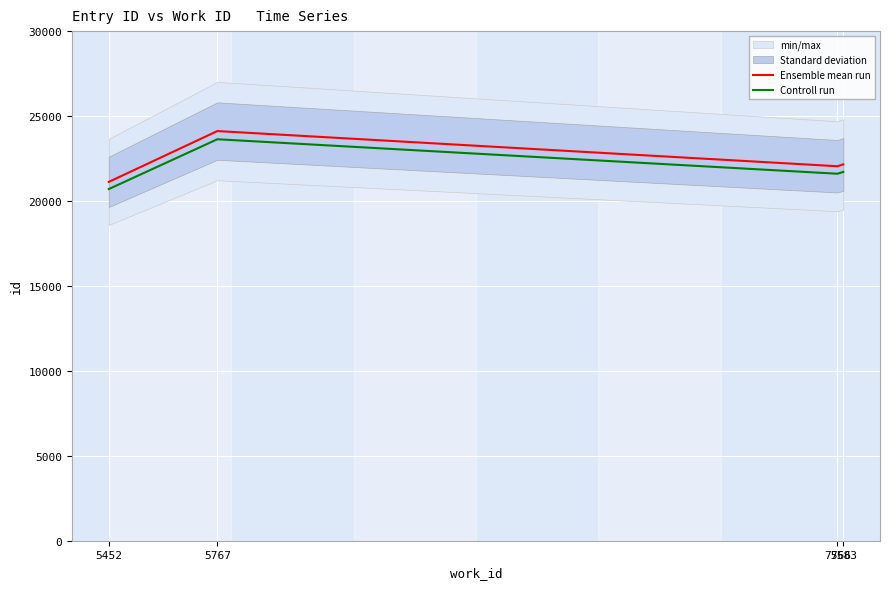

True or false: Controll run has more than 1 points higher than both neighbors.

False